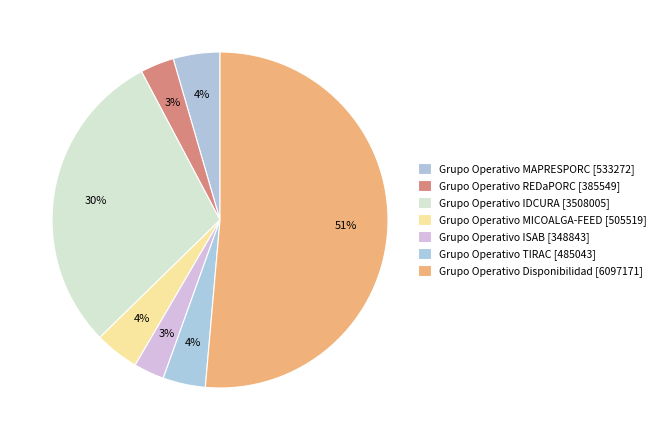

Count the number of slices in the pie.

7